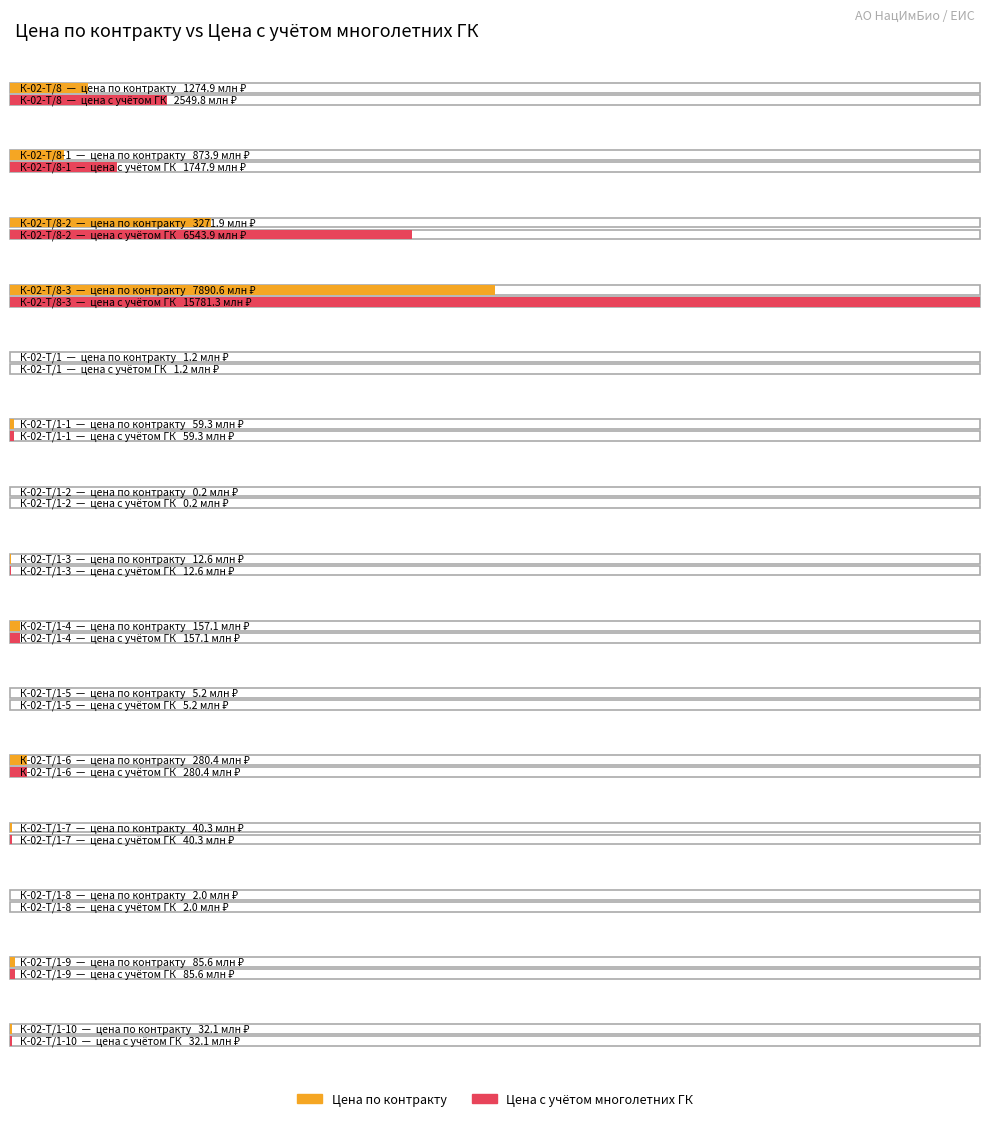

What is the total value across all series at К-02-Т/8-3?

23671877062.7